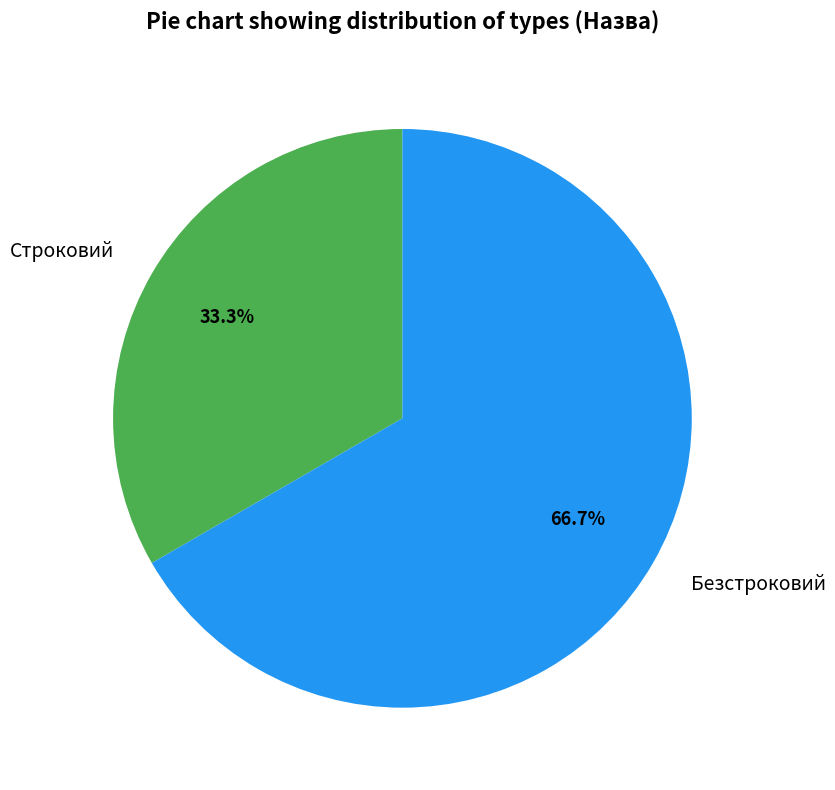

What is the smallest slice in the pie chart?

Строковий